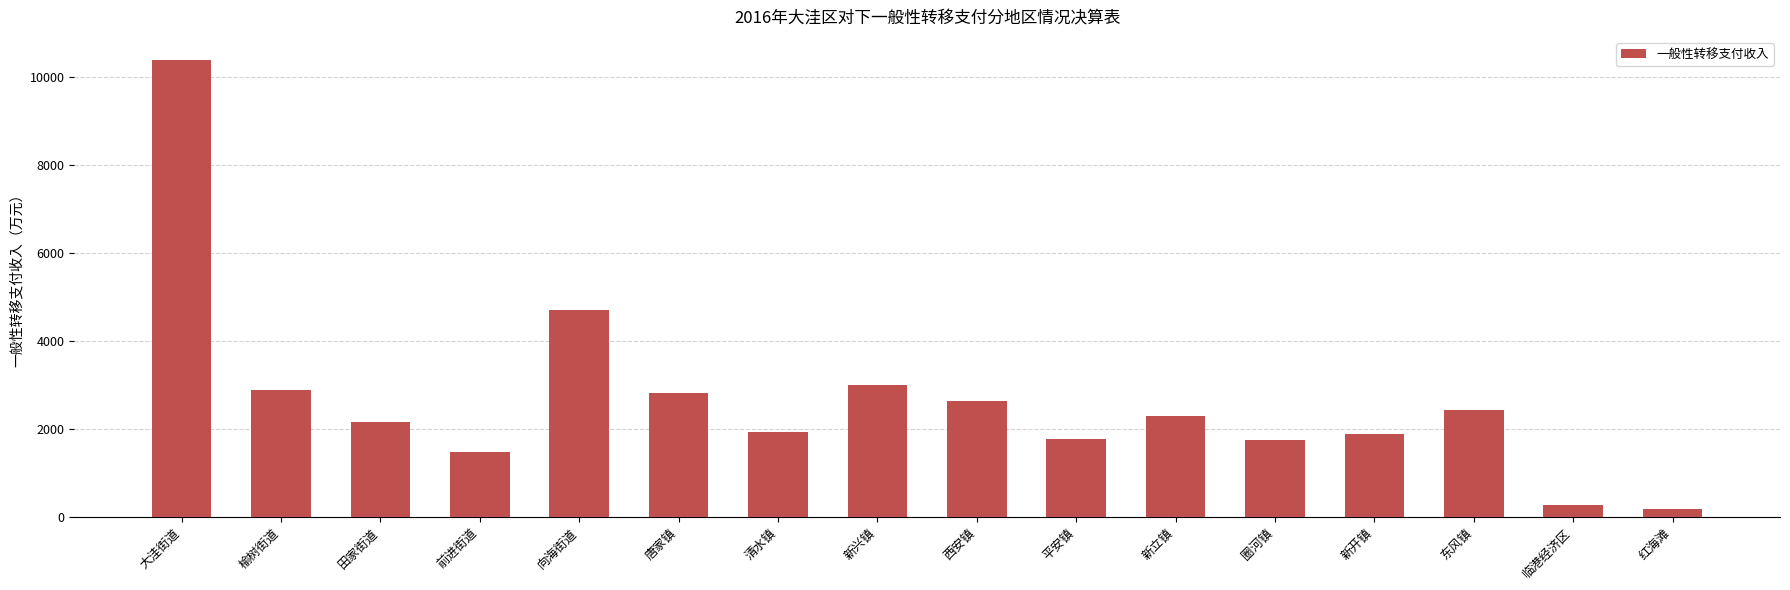

What is the average value?

2660